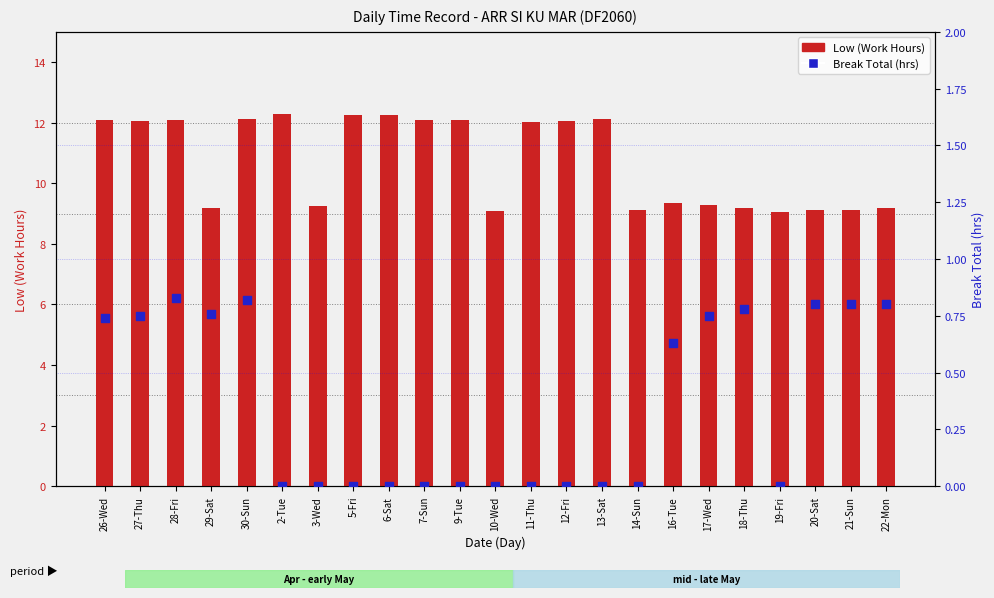

Which series has the largest Y range (max minus min)?

Low (Work Hours)